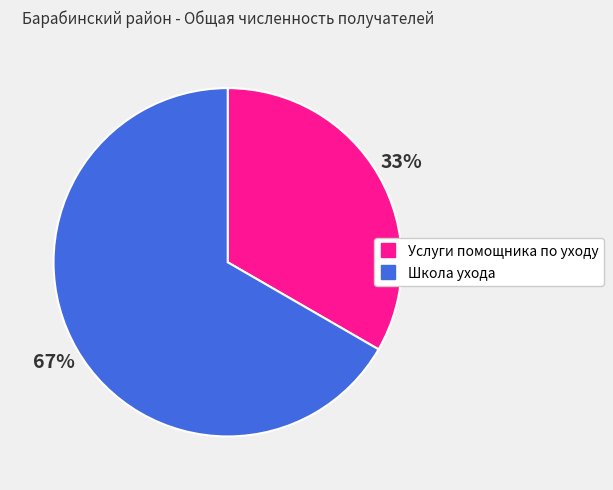

Count the number of slices in the pie.

2